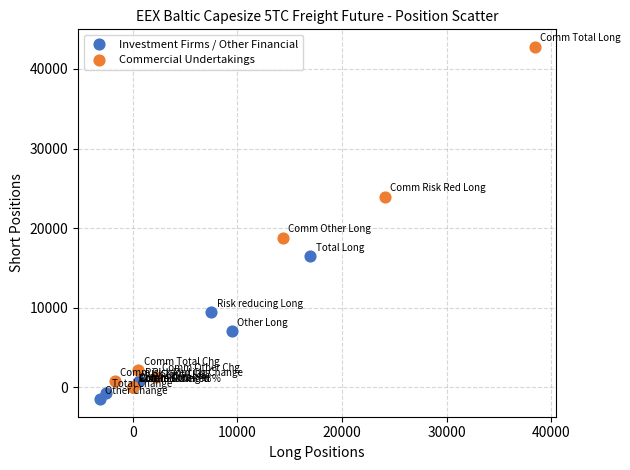

Which series has the widest spread of Y values?

Commercial Undertakings